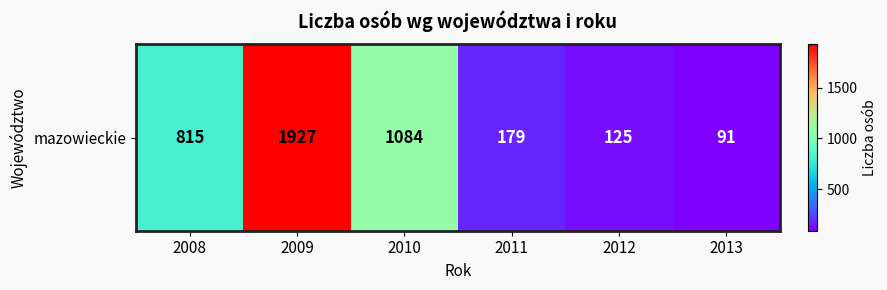

List the labels in order of value, largest first.

2009, 2010, 2008, 2011, 2012, 2013